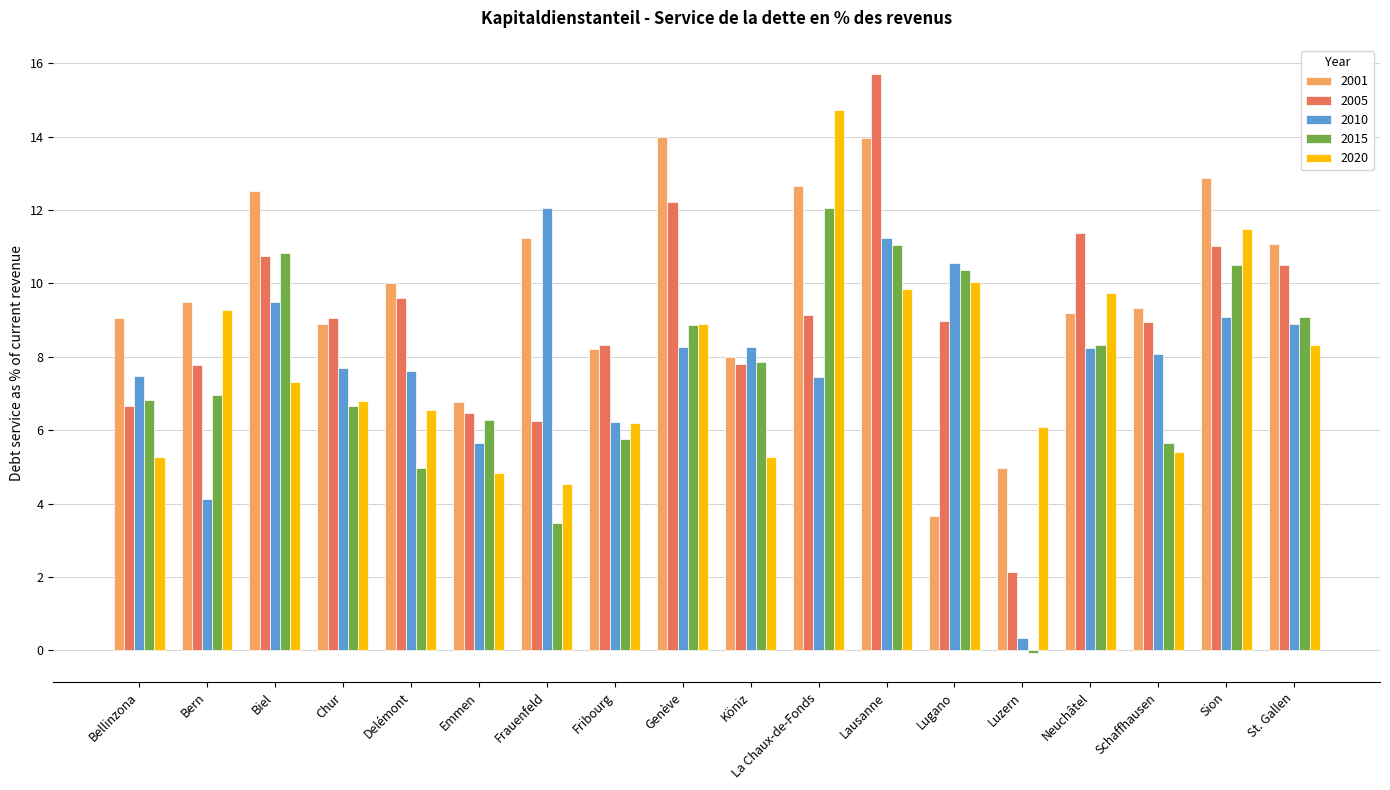

What is the approximate value of 2010 at Chur?

7.7